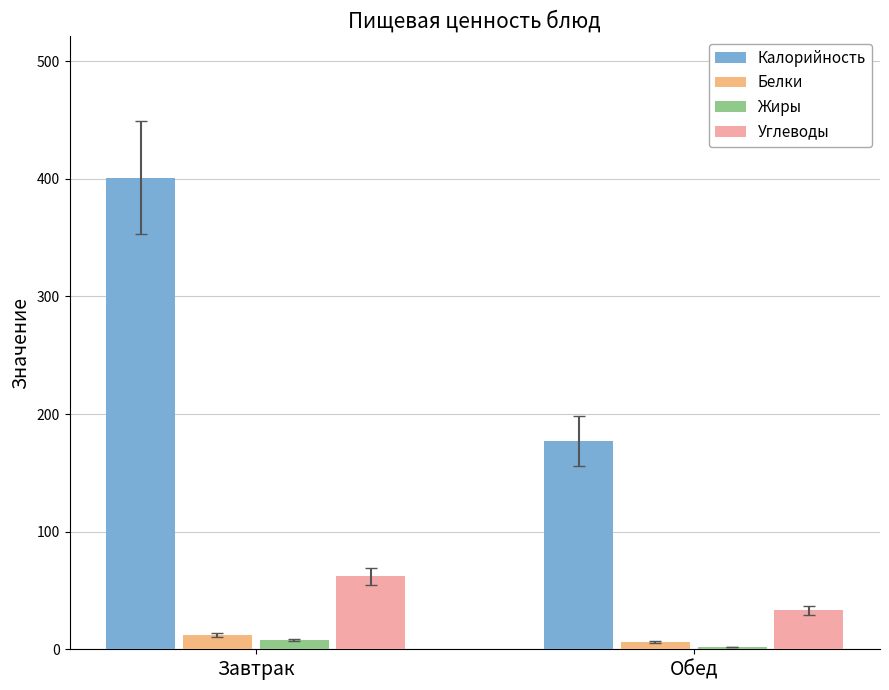

What is the minimum value for Жиры?

2